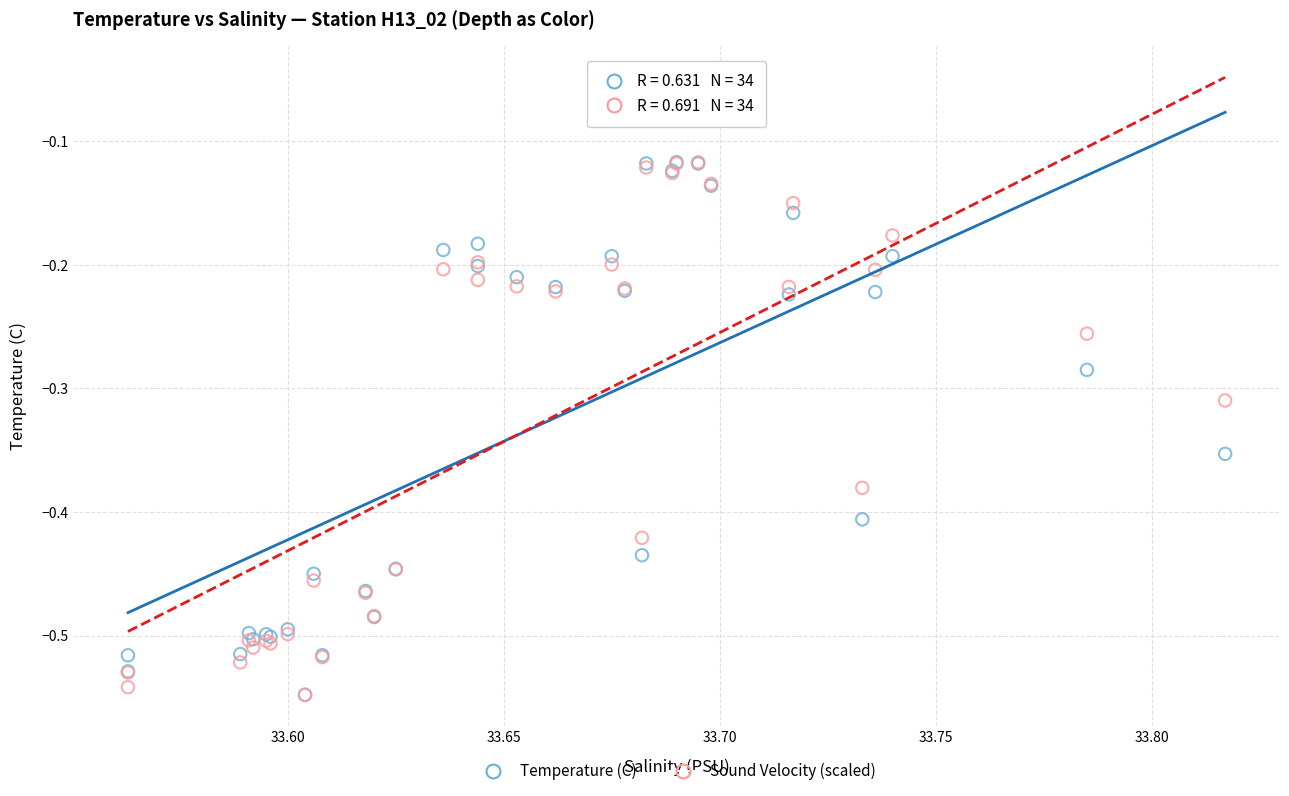

What are all the series names shown in the legend?

Temperature (C), Sound Velocity (scaled)